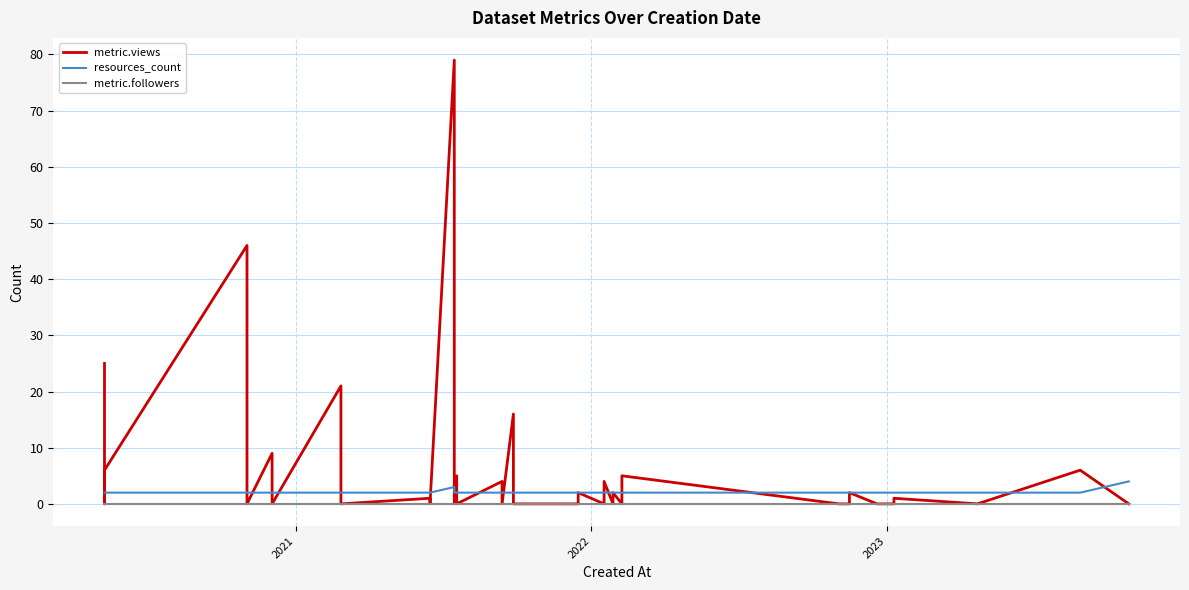

Count the resources_count values in the range 2 to 3.

39